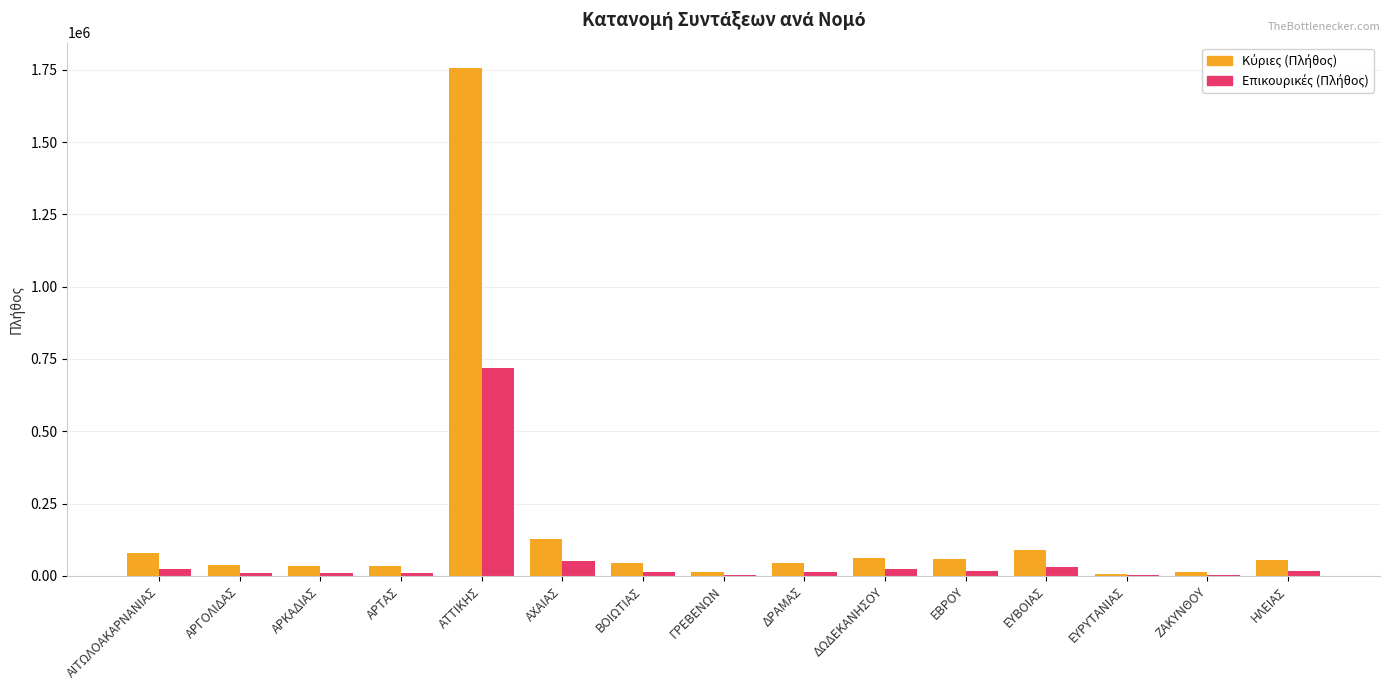

At which category is the sum across all series the highest?

ΑΤΤΙΚΗΣ